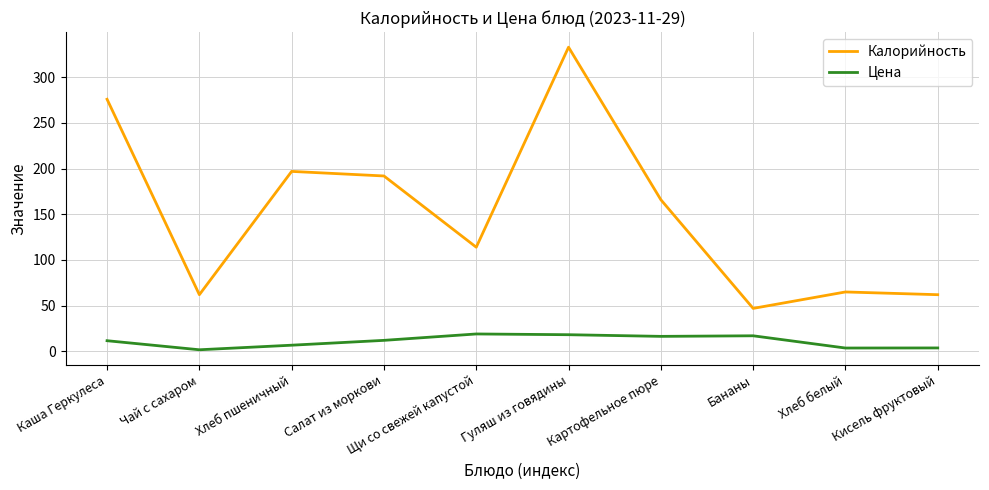

True or false: Калорийность and Цена cross at least once.

False